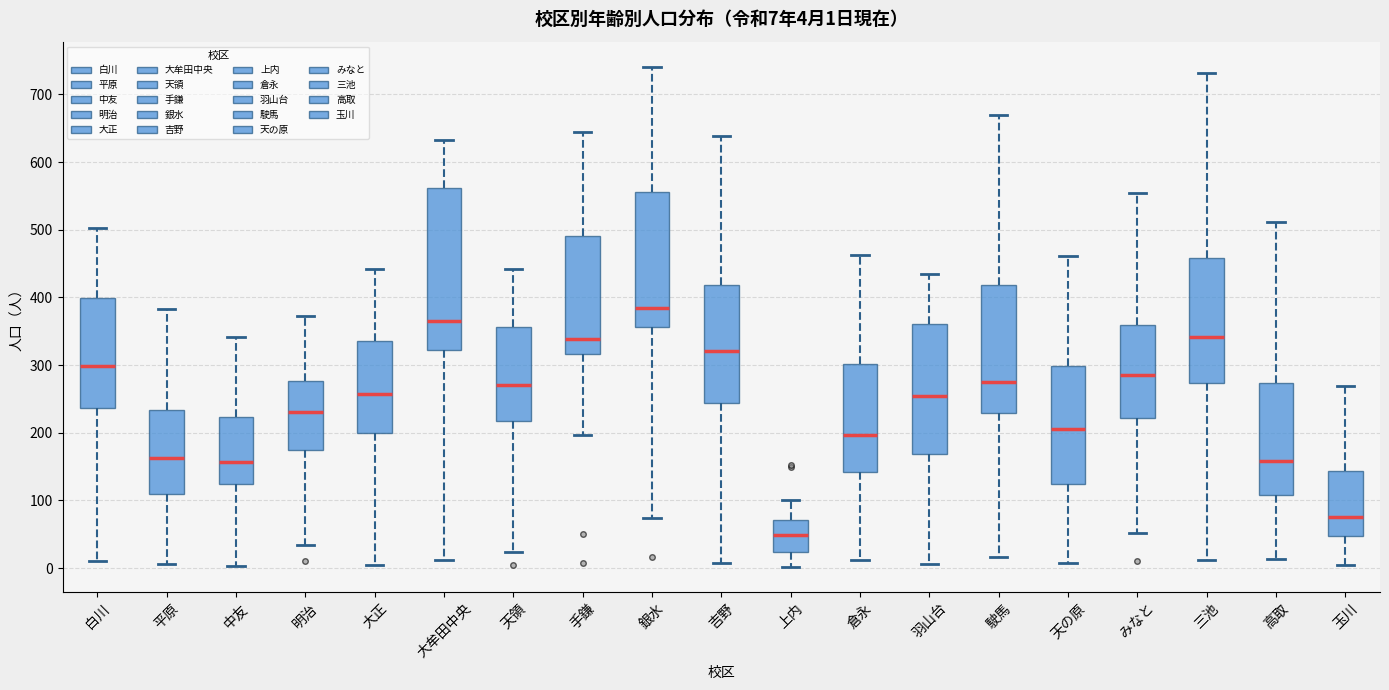

Which box has the lowest median line?

上内